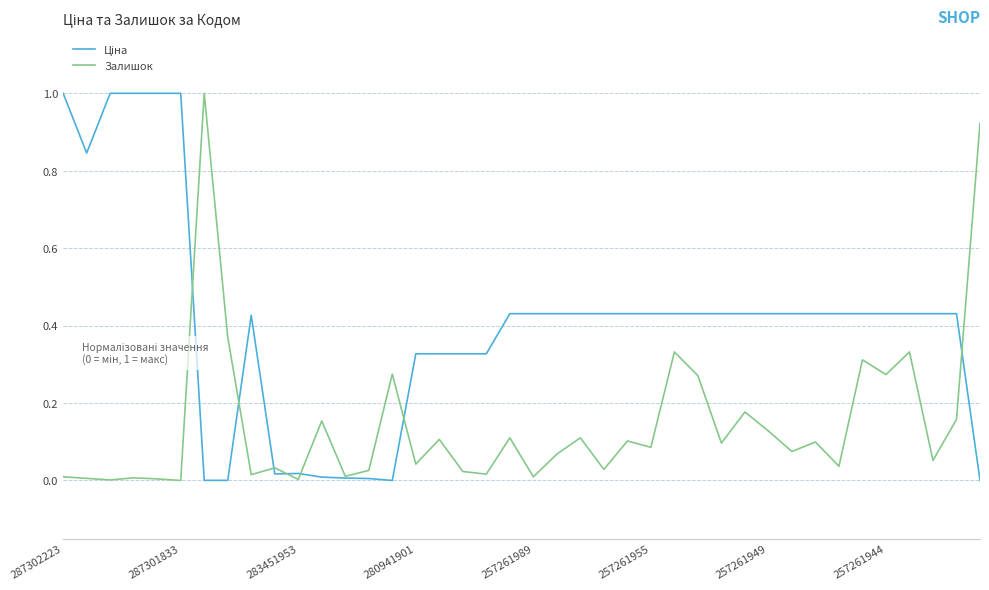

What is the difference between the maximum and second lowest values in the Залишок series?

1.0